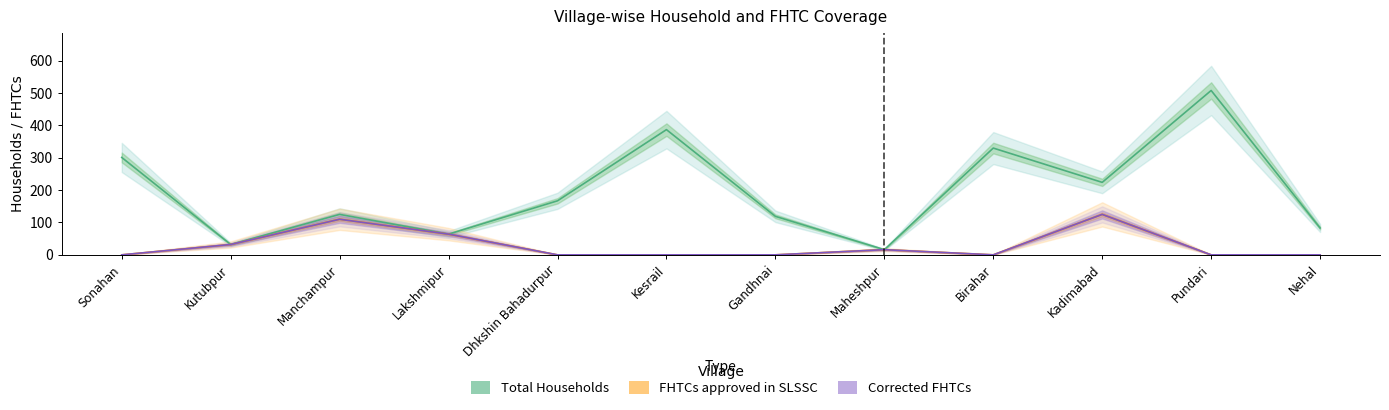

Rank the categories by FHTCs approved in SLSSC value from lowest to highest.

Sonahan, Dhkshin Bahadurpur, Kesrail, Gandhnai, Birahar, Pundari, Nehal, Maheshpur, Kutubpur, Lakshmipur, Manchampur, Kadimabad